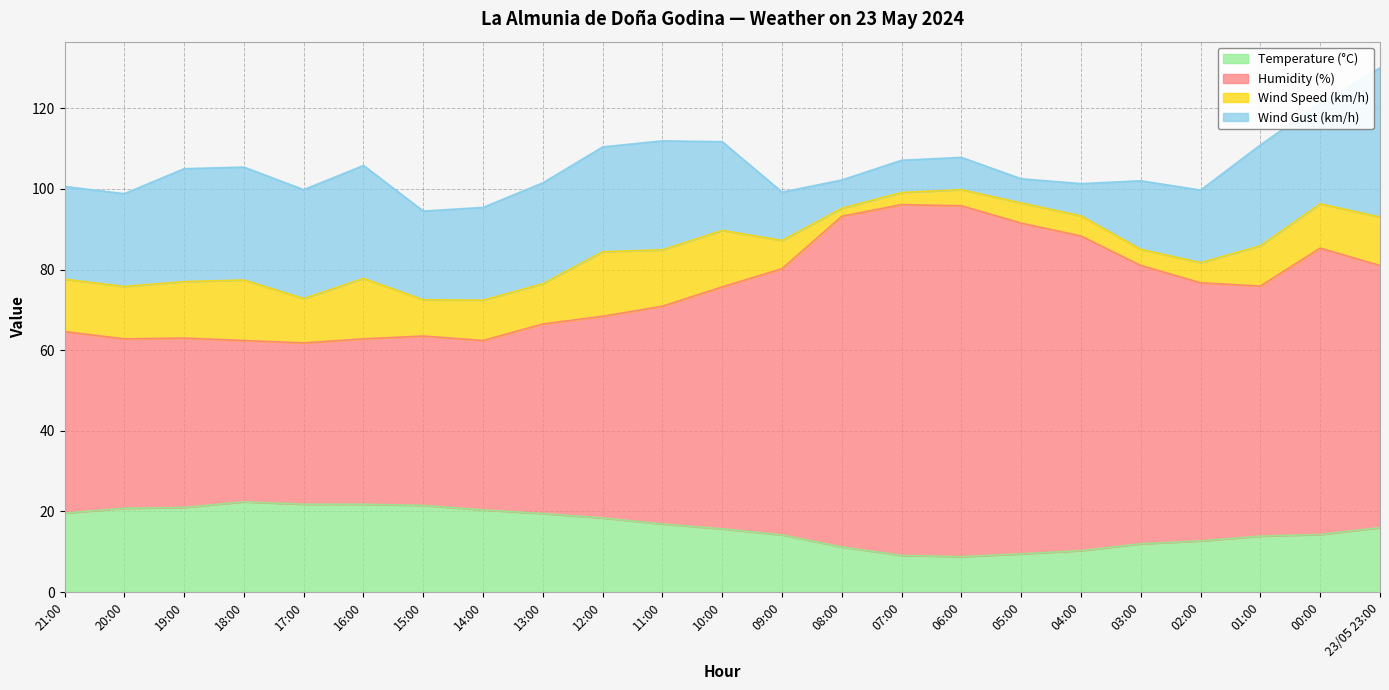

What position from the left is 20:00?

2